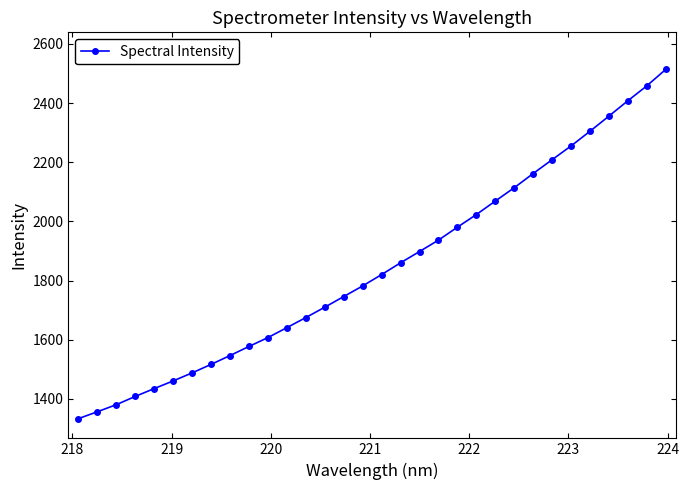

What is the greatest value displayed?

2513.7